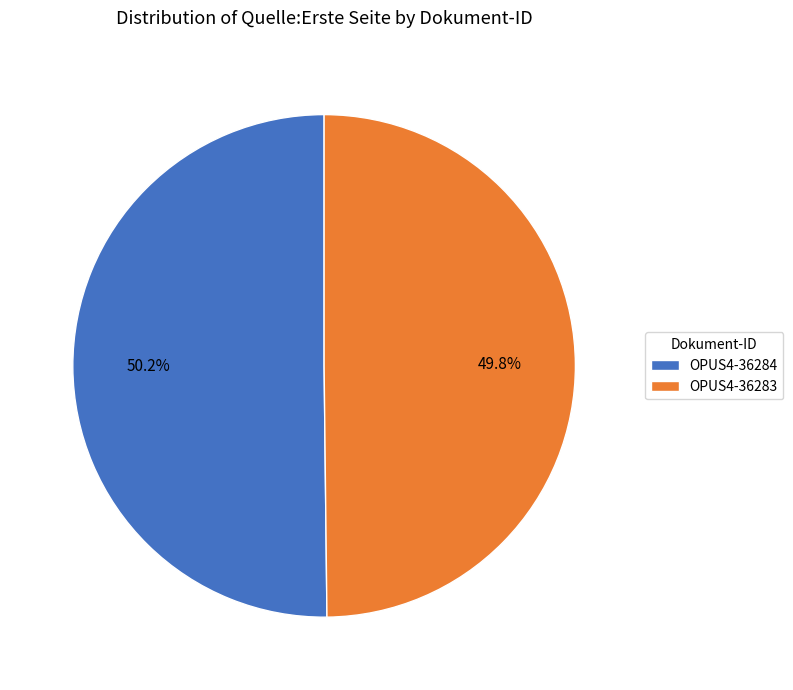

What portion of the pie excludes OPUS4-36284?

49.8%